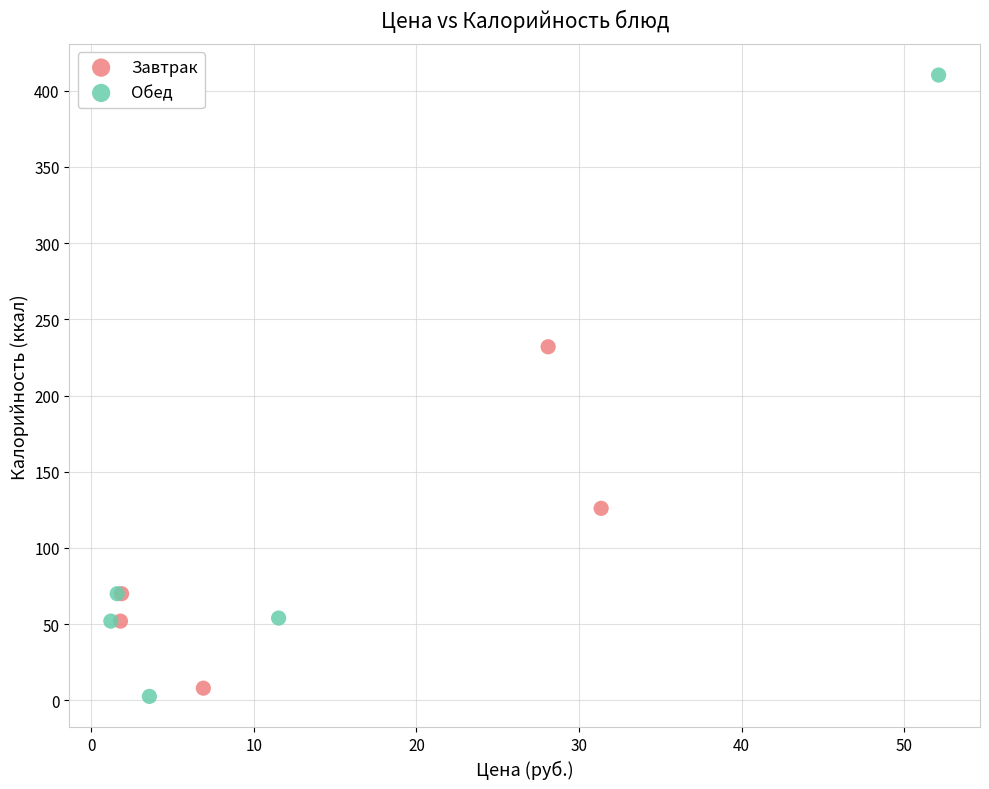

Which series contains the highest Y value?

Обед